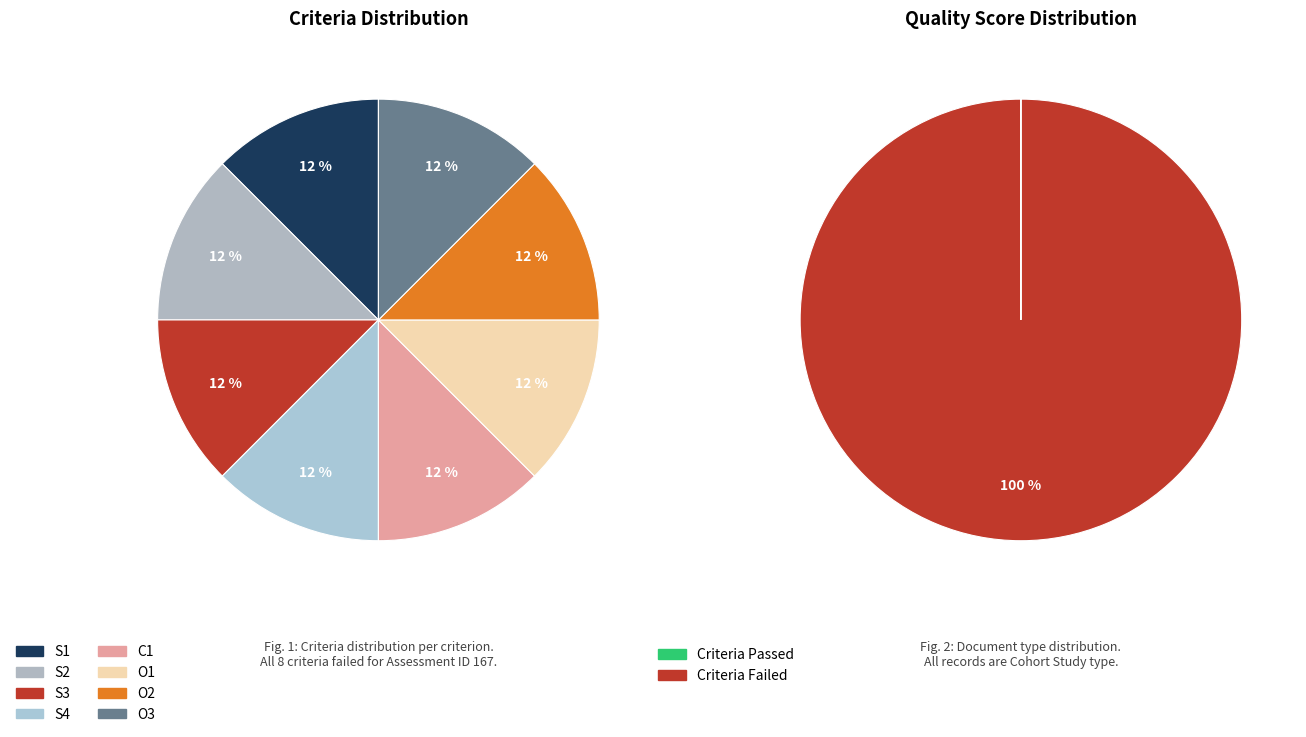

What is the spread (max minus min) of values at O2?

8